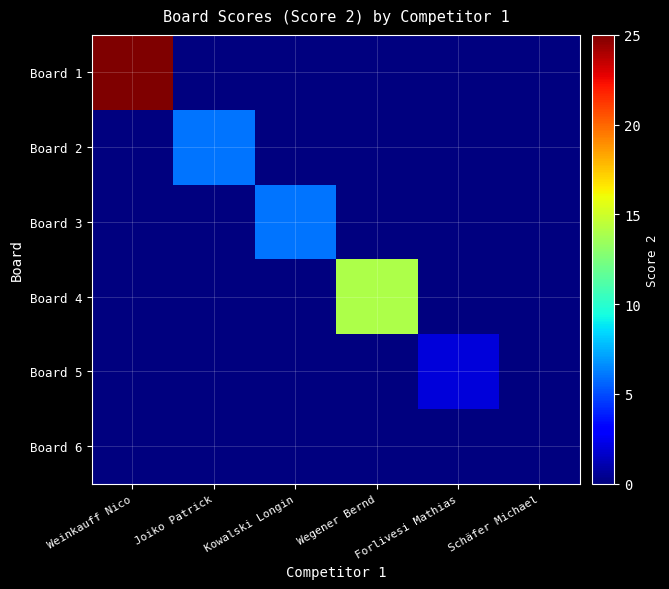

Which series has the widest spread of values?

Board 1